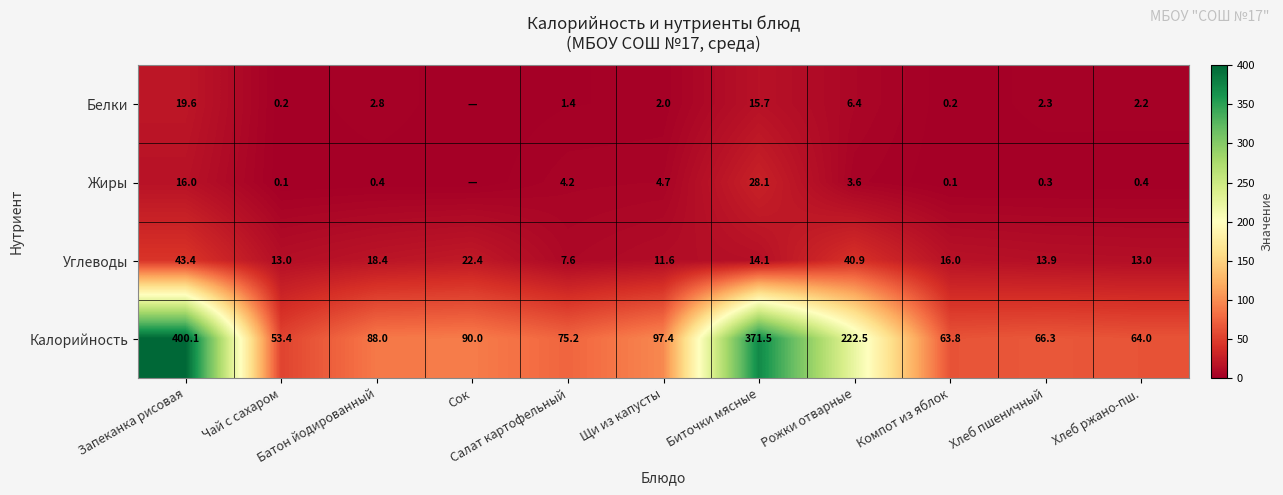

What is the difference between the maximum and second lowest values in the Углеводы series?

31.8